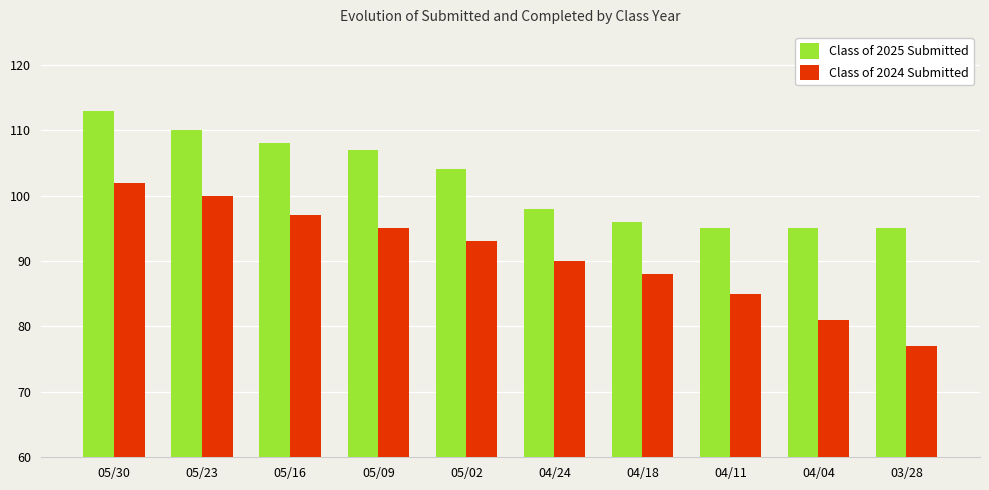

Reading left to right, what are all the values shown in this chart?

Class of 2025 Submitted: 113	110	108	107	104	98	96	95	95	95
Class of 2024 Submitted: 102	100	97	95	93	90	88	85	81	77